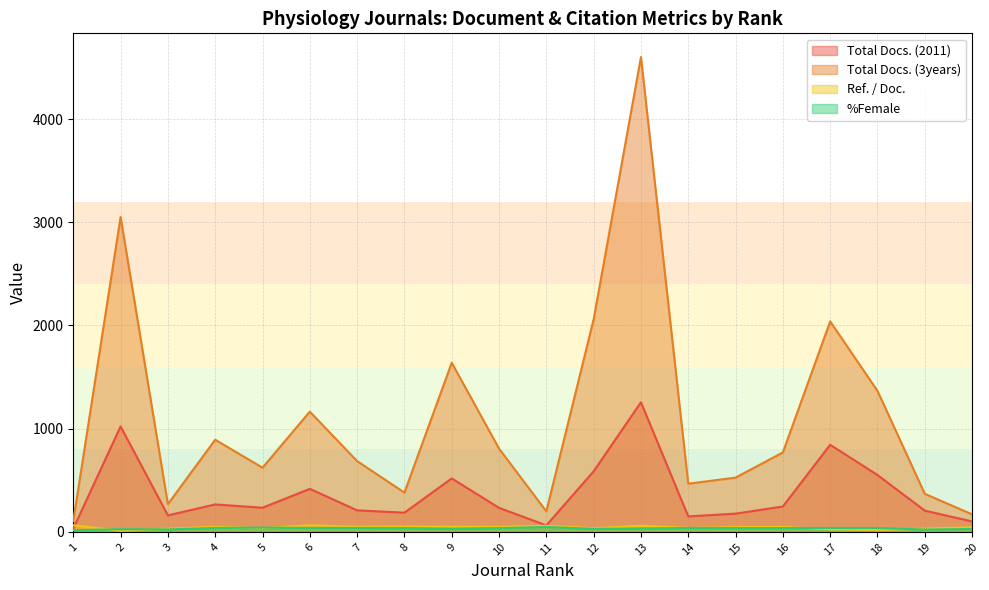

Reading right to left, extract all data points from this chart.

Total Docs. (2011): 20=101.0	19=206.0	18=551.0	17=844.0	16=246.0	15=177.0	14=150.0	13=1256.0	12=587.0	11=63.0	10=233.0	9=518.0	8=186.0	7=209.0	6=417.0	5=234.0	4=266.0	3=160.0	2=1022.0	1=32.0
Total Docs. (3years): 20=170.0	19=369.0	18=1366.0	17=2039.0	16=770.0	15=526.0	14=467.0	13=4600.0	12=2059.0	11=199.0	10=807.0	9=1639.0	8=381.0	7=686.0	6=1165.0	5=622.0	4=893.0	3=269.0	2=3050.0	1=106.0
Ref. / Doc.: 20=44.6	19=31.9	18=19.2	17=25.7	16=47.8	15=46.4	14=38.5	13=59.8	12=35.8	11=59.2	10=49.2	9=48.6	8=51.8	7=49.4	6=64.0	5=36.3	4=49.4	3=31.2	2=10.2	1=64.5
%Female: 20=28.4	19=22.5	18=38.0	17=38.4	16=37.4	15=37.4	14=38.3	13=33.6	12=29.5	11=47.4	10=36.9	9=31.8	8=36.9	7=38.5	6=38.4	5=41.8	4=38.5	3=23.9	2=26.1	1=16.3